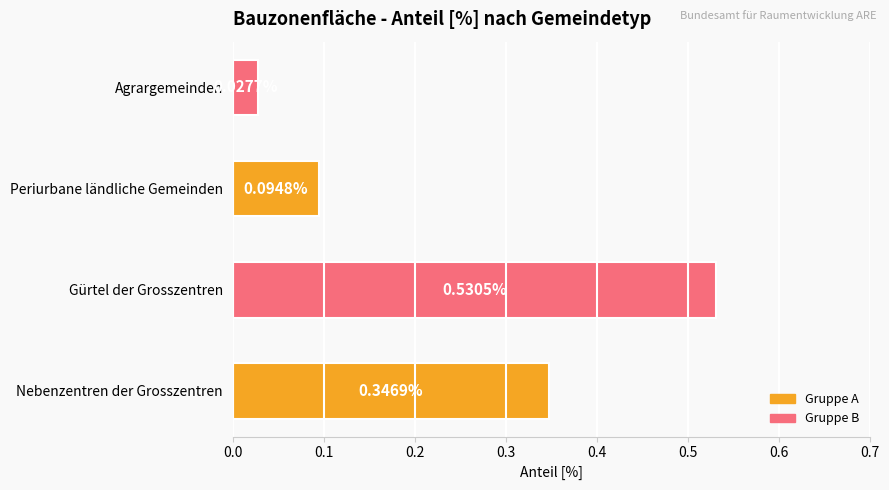

Which category has the highest value across all series?

Gürtel der Grosszentren